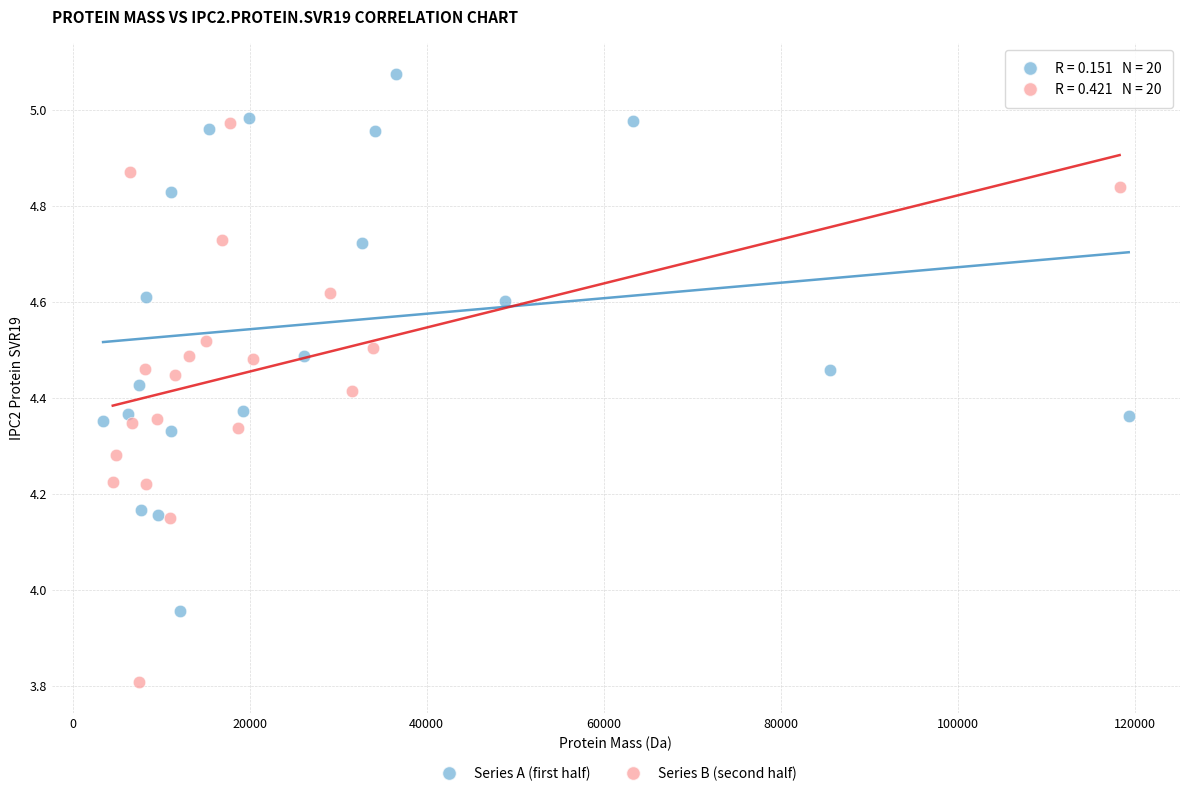

Which series reaches the minimum Y coordinate?

Series B (second half)